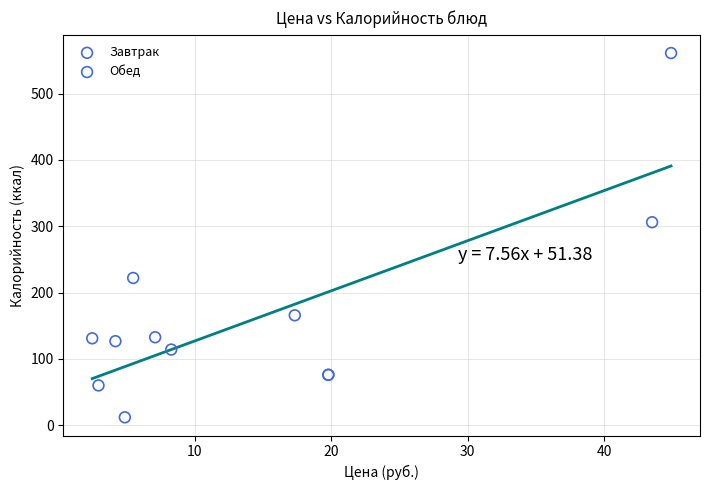

Which series has the widest spread of Y values?

Обед